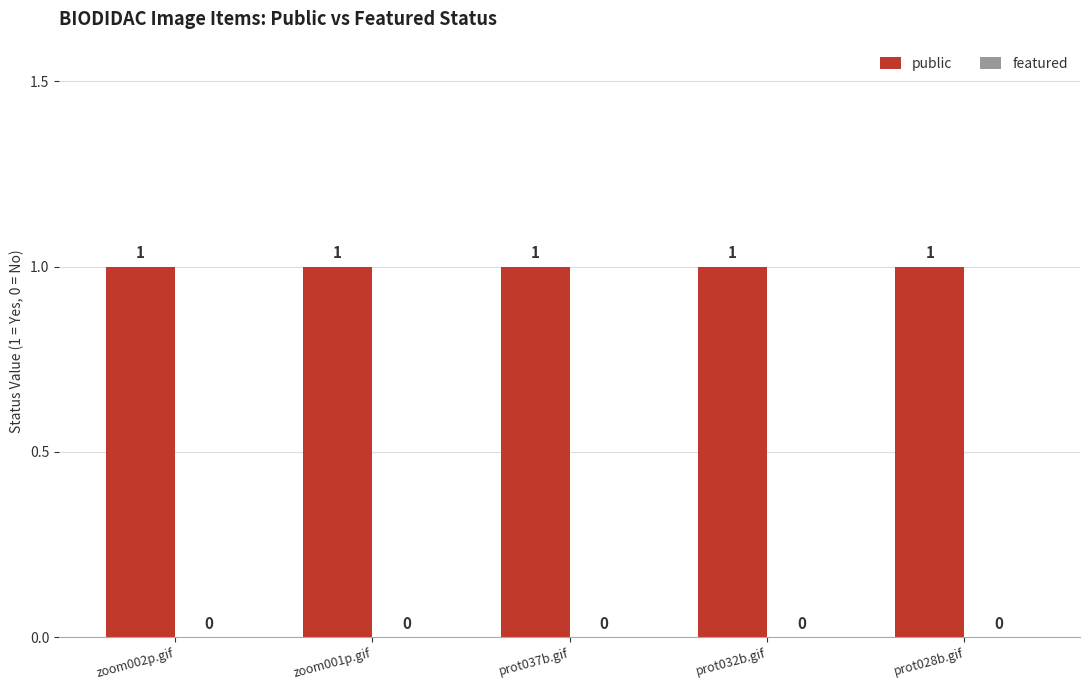

Where is public nearest to the value 1?

zoom002p.gif